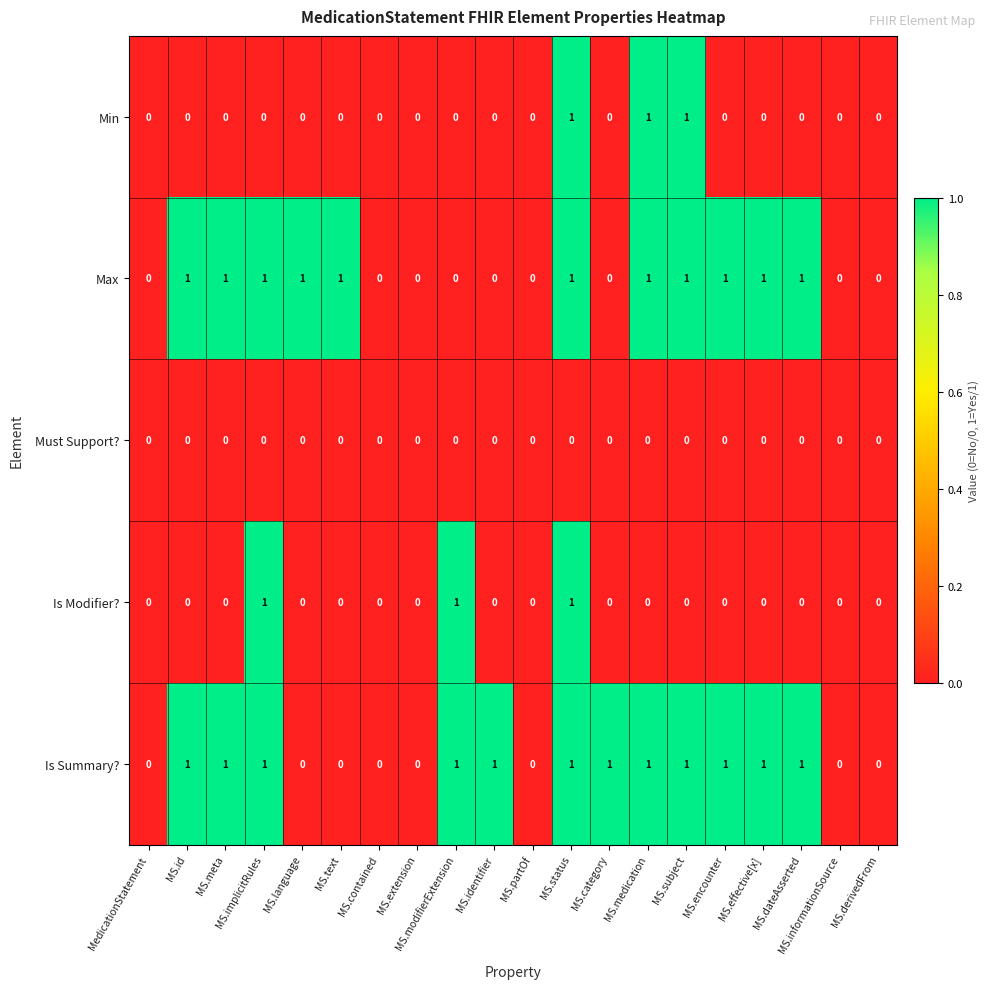

Between MS.text and MS.informationSource, which series saw the biggest shift?

Max